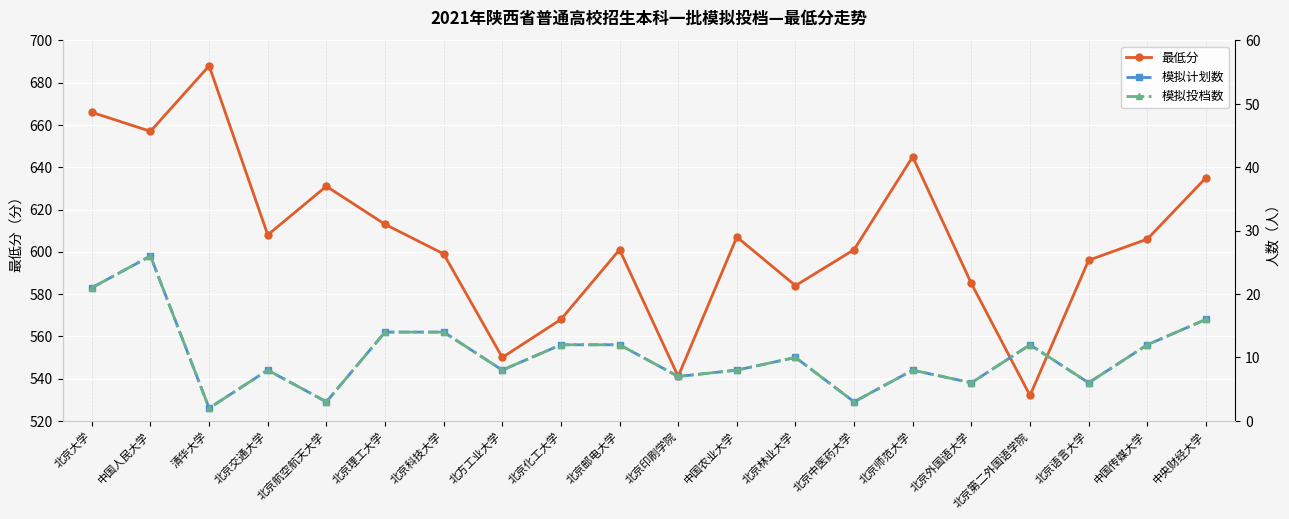

Rank the series by their maximum value, from highest to lowest.

最低分, 模拟计划数, 模拟投档数